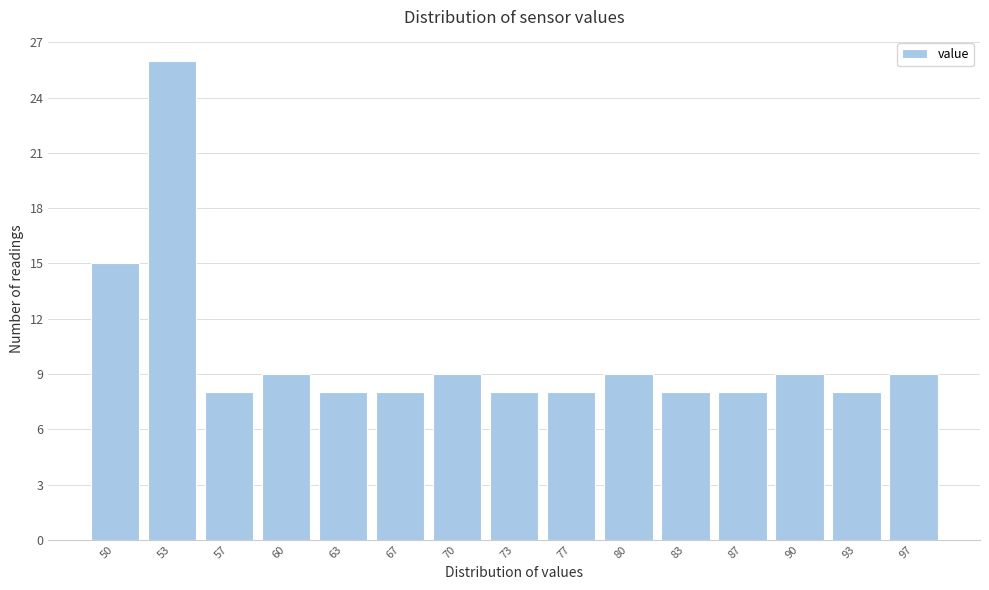

Reading left to right, extract all data points from this chart.

15	26	8	9	8	8	9	8	8	9	8	8	9	8	9